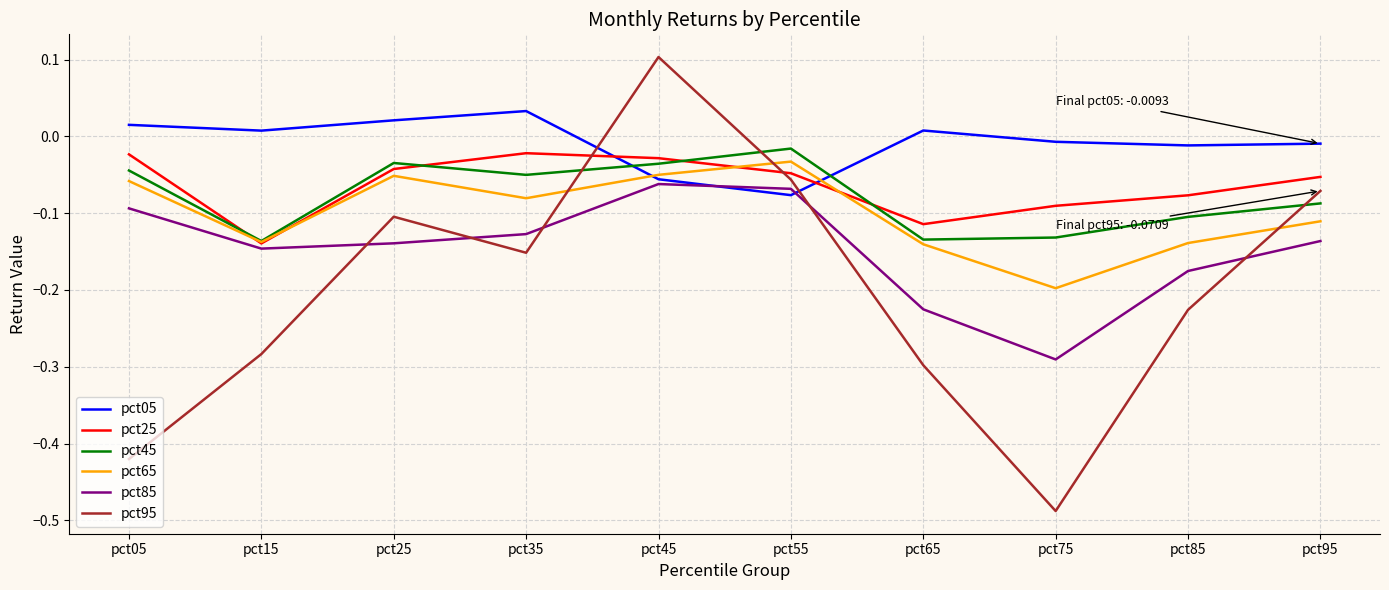

Which series has the largest range (max minus min)?

pct95